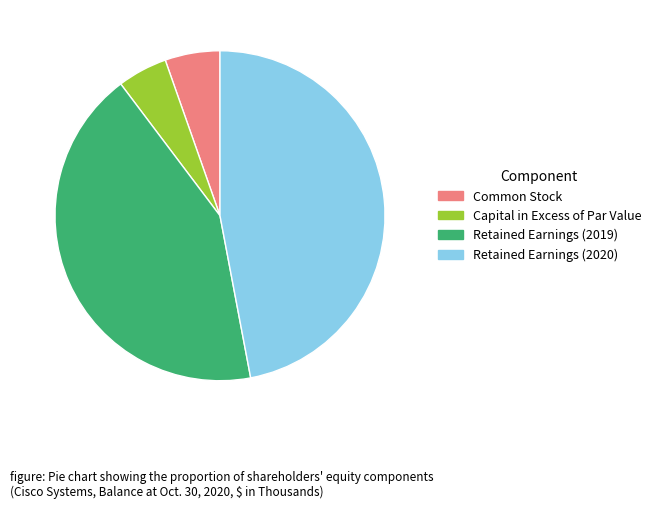

Is the sum of Common Stock and Capital in Excess of Par Value greater than half?

No